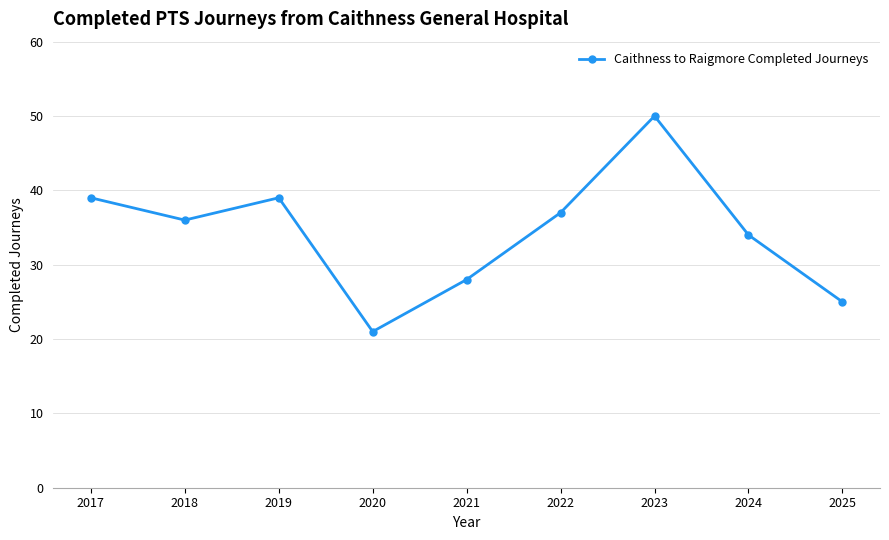

Which category has the highest value across all series?

2023